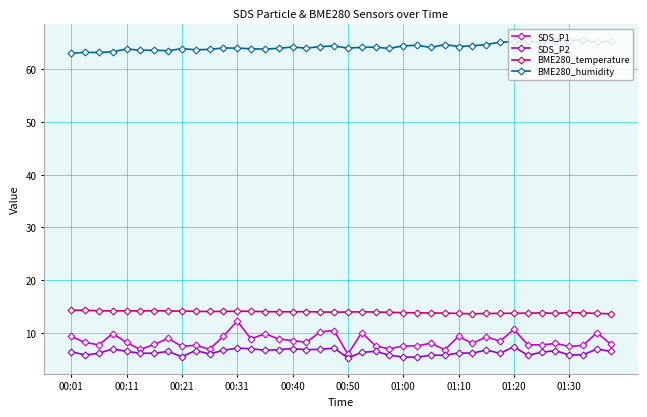

What is the highest value of the SDS_P2 series?

7.4